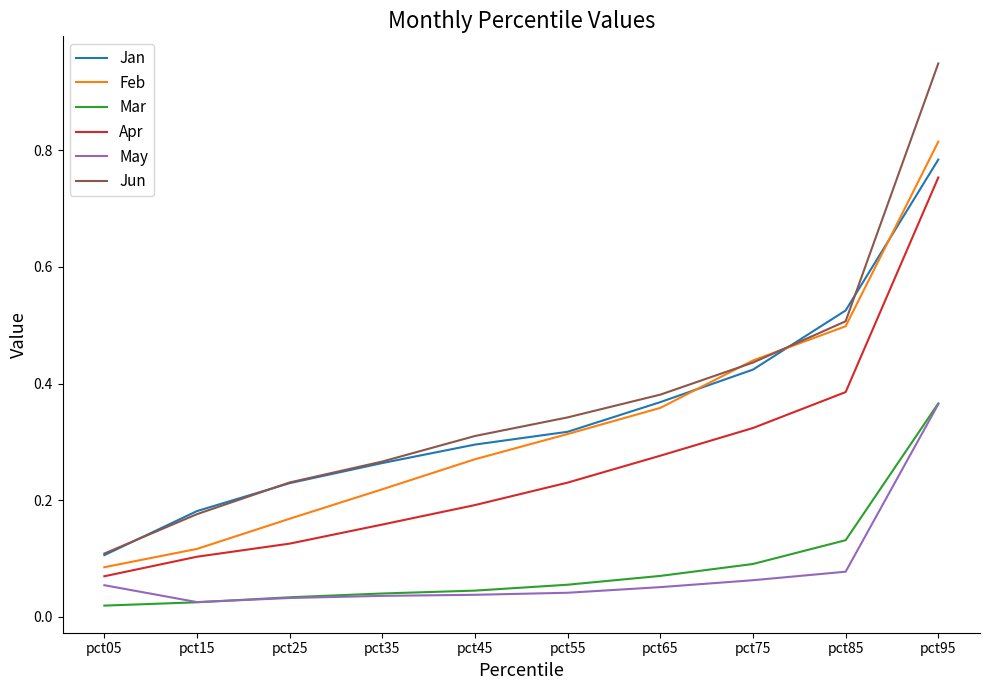

True or false: May and Jun cross at least once.

False